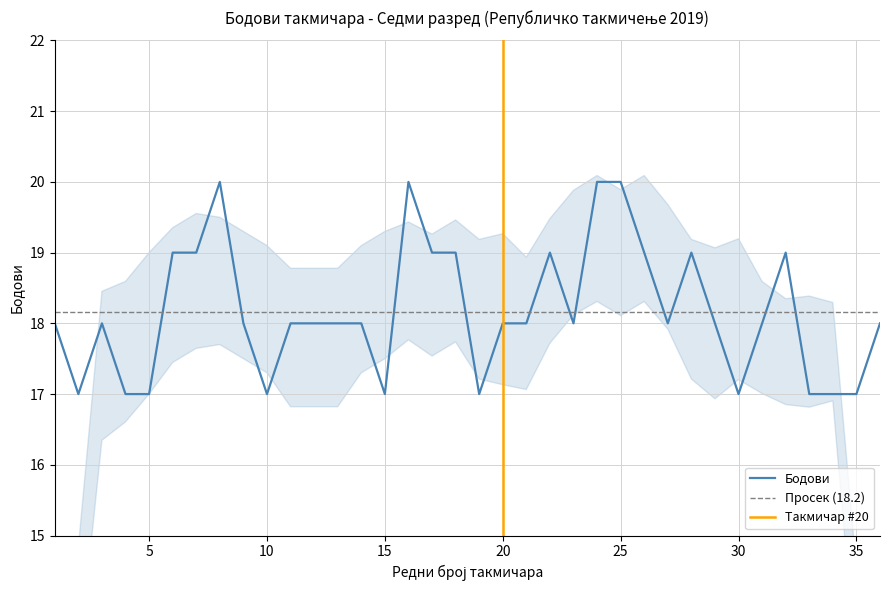

Which category has the lowest value across all series?

2